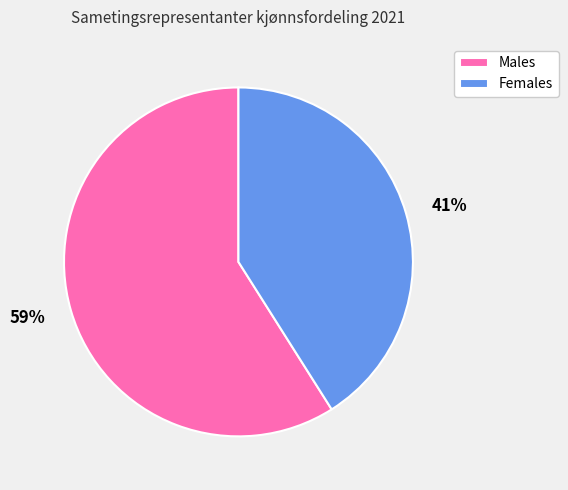

Do 59% and 41% together represent more than half of the pie?

Yes